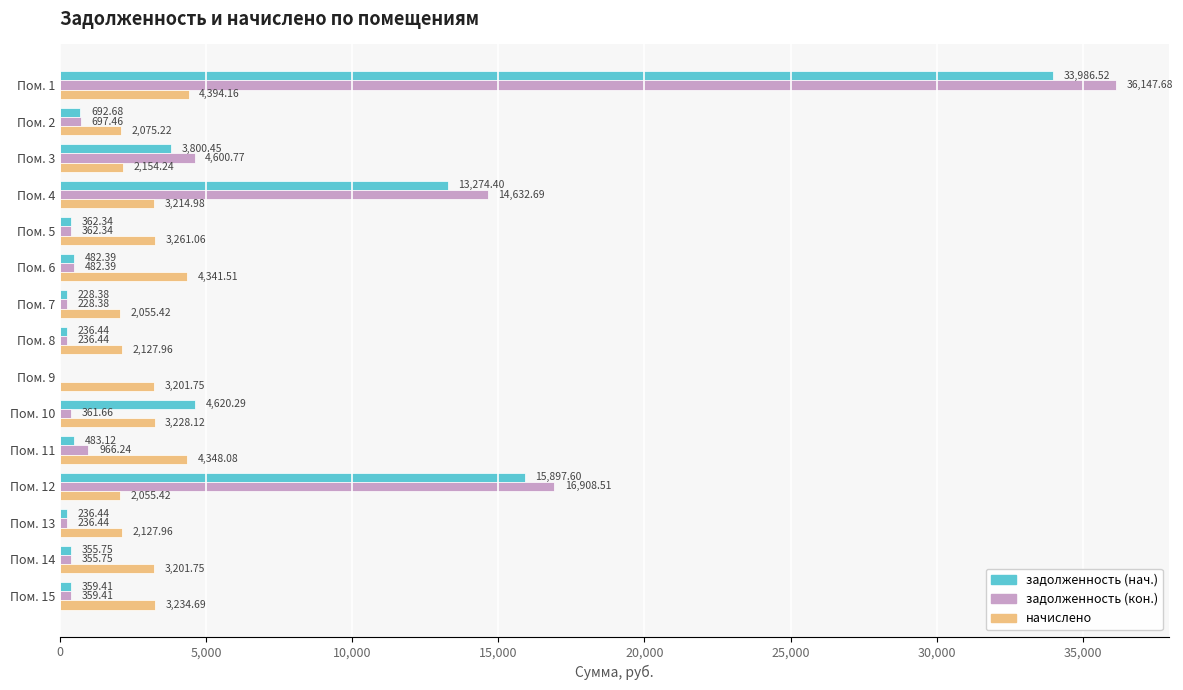

Which series changed the most between Пом. 6 and Пом. 11?

задолженность (кон.)